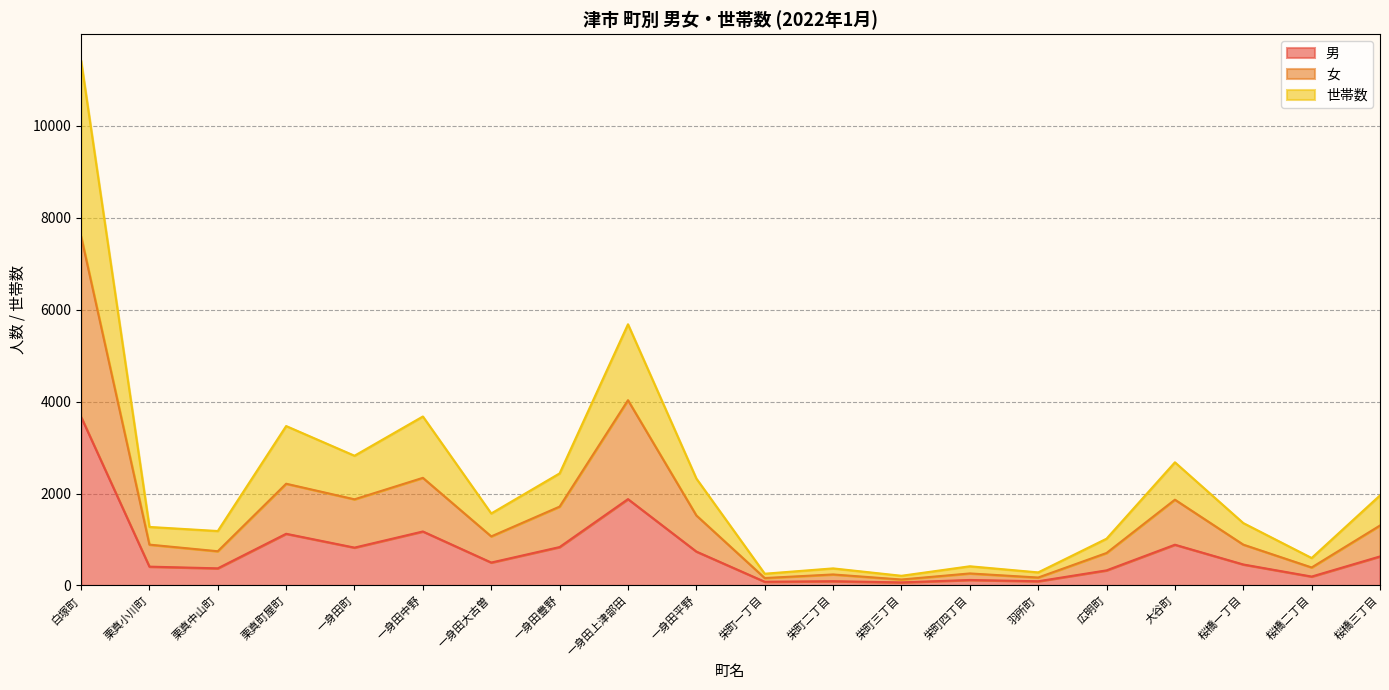

True or false: 世帯数 and 男 intersect in this chart.

False